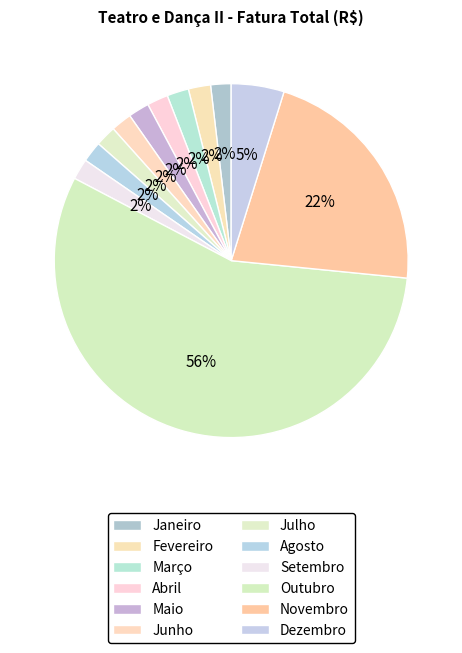

Rank the categories by value from highest to lowest.

Outubro, Novembro, Dezembro, Fevereiro, Março, Abril, Maio, Junho, Setembro, Julho, Agosto, Janeiro